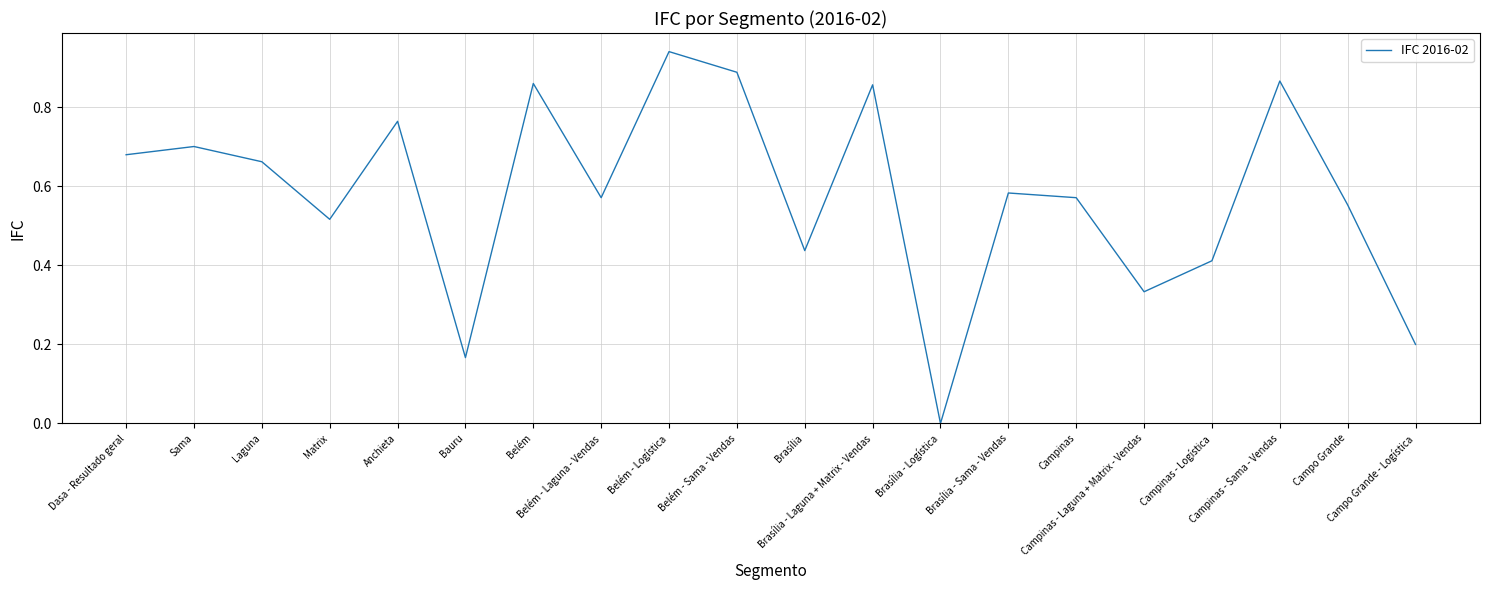

Which has a higher value, Campo Grande or Dasa - Resultado geral?

Dasa - Resultado geral